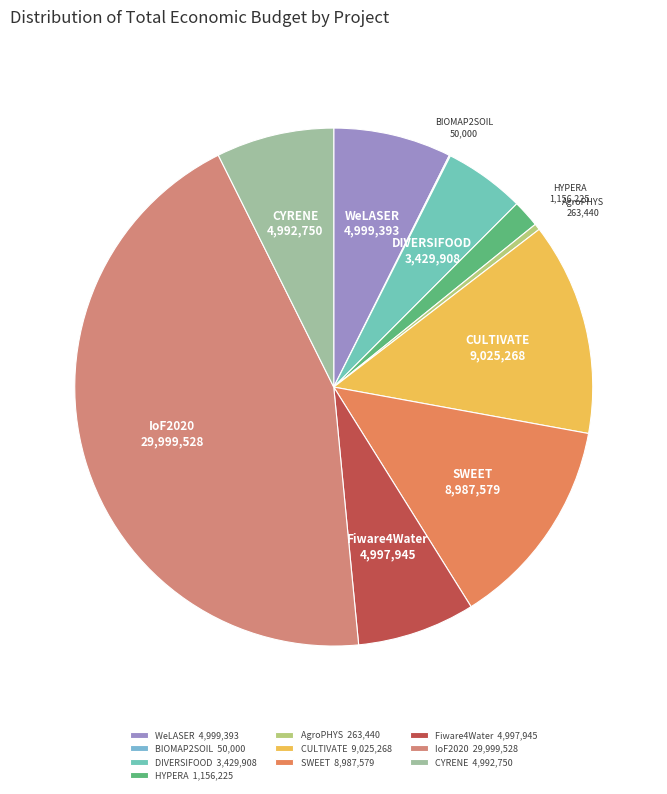

Which category has the biggest portion of the pie?

IoF2020